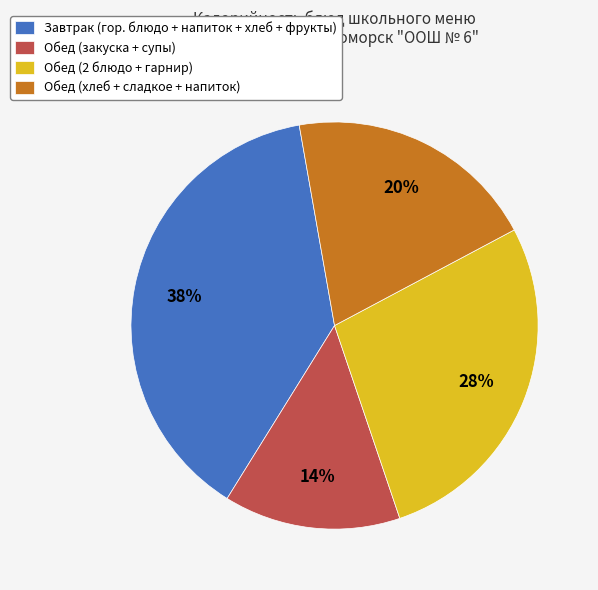

Is it true that Обед (закуска + супы) is 6% of the pie?

False